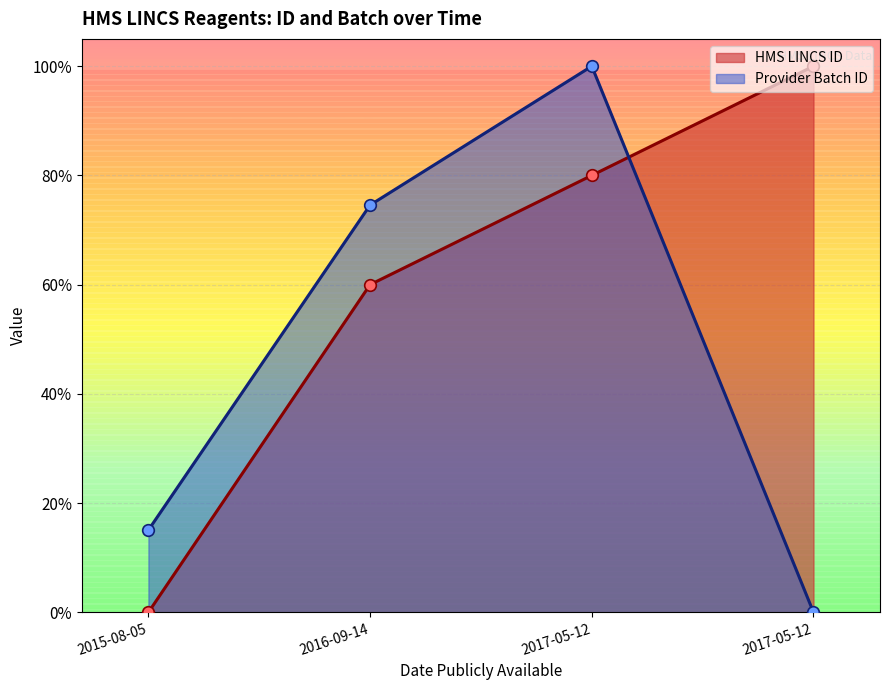

Which series reaches the minimum Y coordinate?

HMS LINCS ID